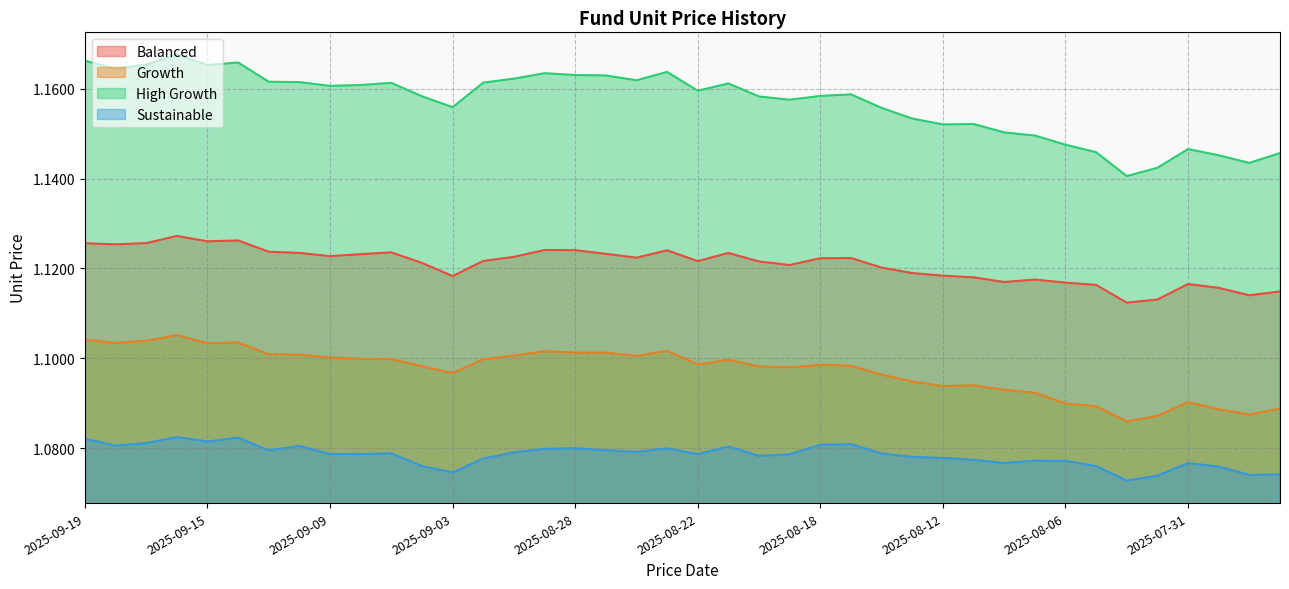

Which series has the widest spread of values?

High Growth